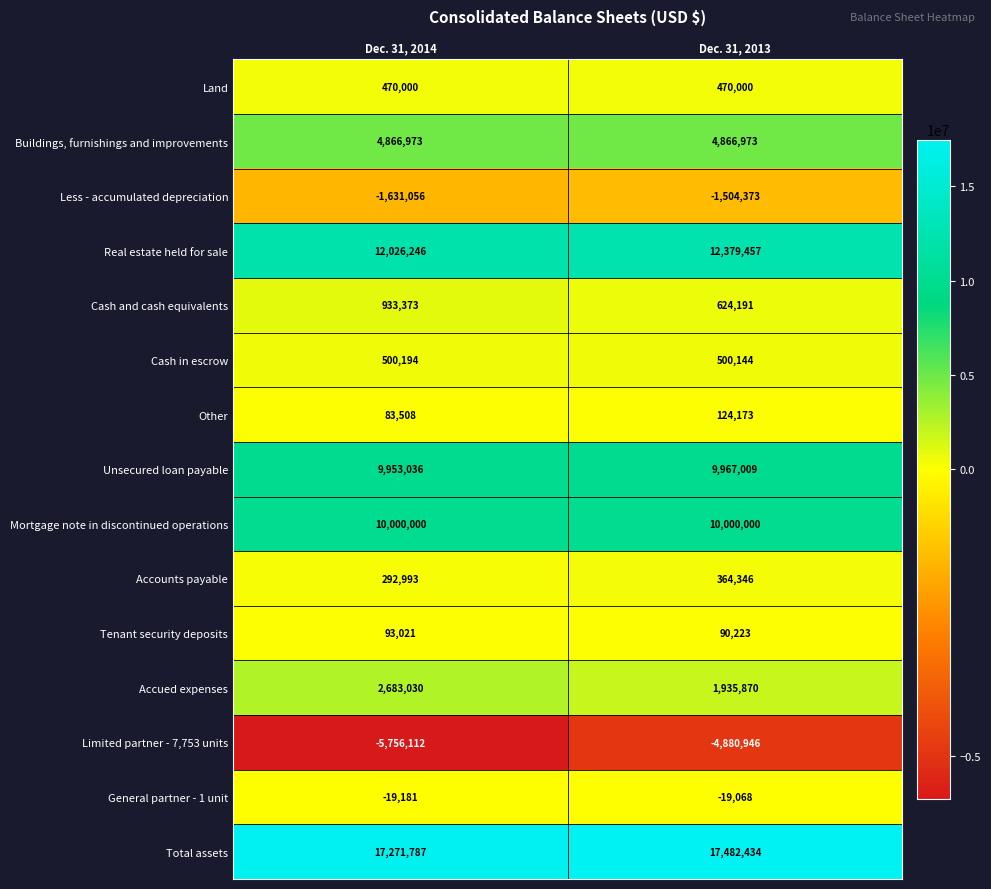

Which category has the highest value across all series?

Dec. 31, 2013